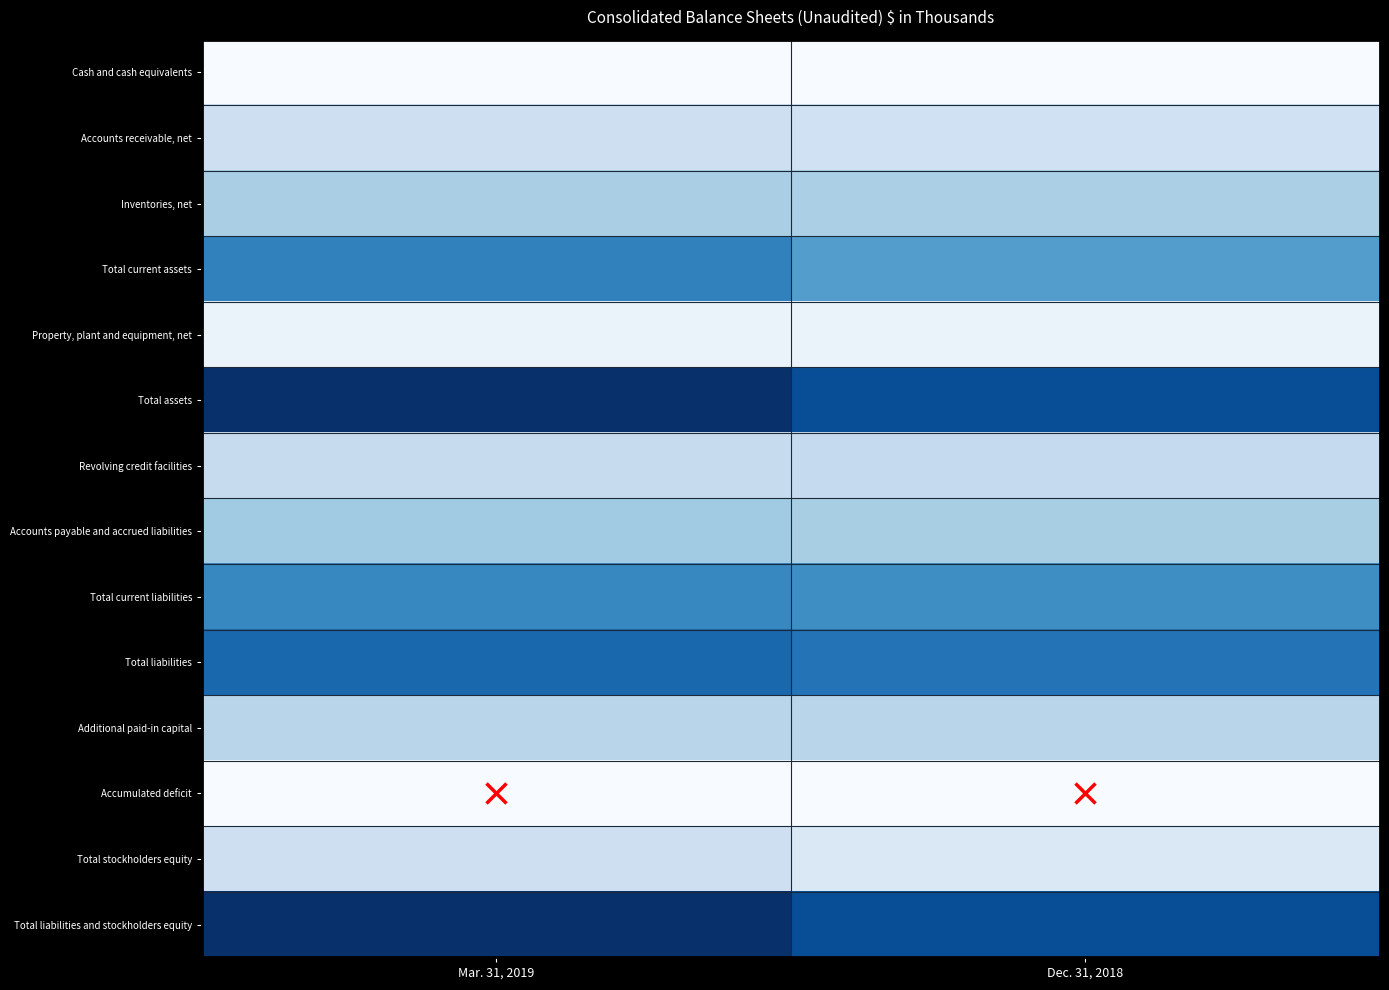

What is the greatest value displayed?

81878